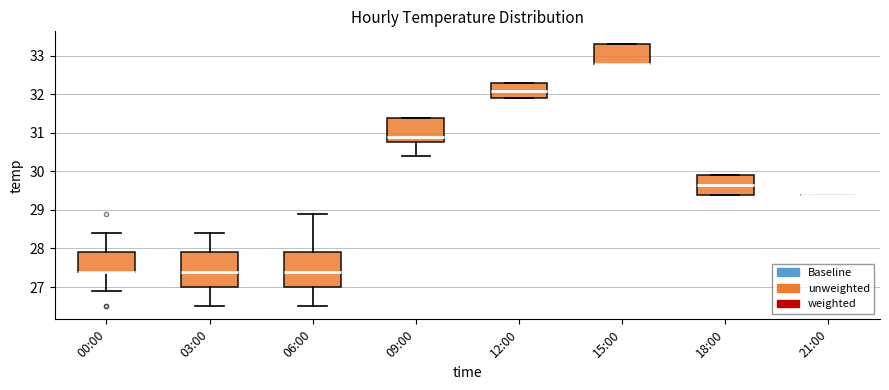

Reading left to right, read every box against the y-axis: the position of its median line, the range the box covers, and the ends of its whiskers. The values are not printed on the chart, so give them approximately, as read against the axis.

00:00: median 27.4 (drawn on the box's lower edge), box 27.4 to 27.9, whiskers 26.9 to 28.4
03:00: median 27.4, box 27.0 to 27.9, whiskers 26.5 to 28.4
06:00: median 27.4, box 27.0 to 27.9, whiskers 26.5 to 28.9
09:00: median 30.9, box 30.8 to 31.4, whiskers 30.4 to 31.4
12:00: median 32.1, box 31.9 to 32.3, whiskers 31.9 to 32.3
15:00: median 32.8 (drawn on the box's lower edge), box 32.8 to 33.3, whiskers 32.8 to 33.3
18:00: median 29.7, box 29.4 to 29.9, whiskers 29.4 to 29.9
21:00: box collapsed to a line at 29.4, whiskers 29.4 to 29.4